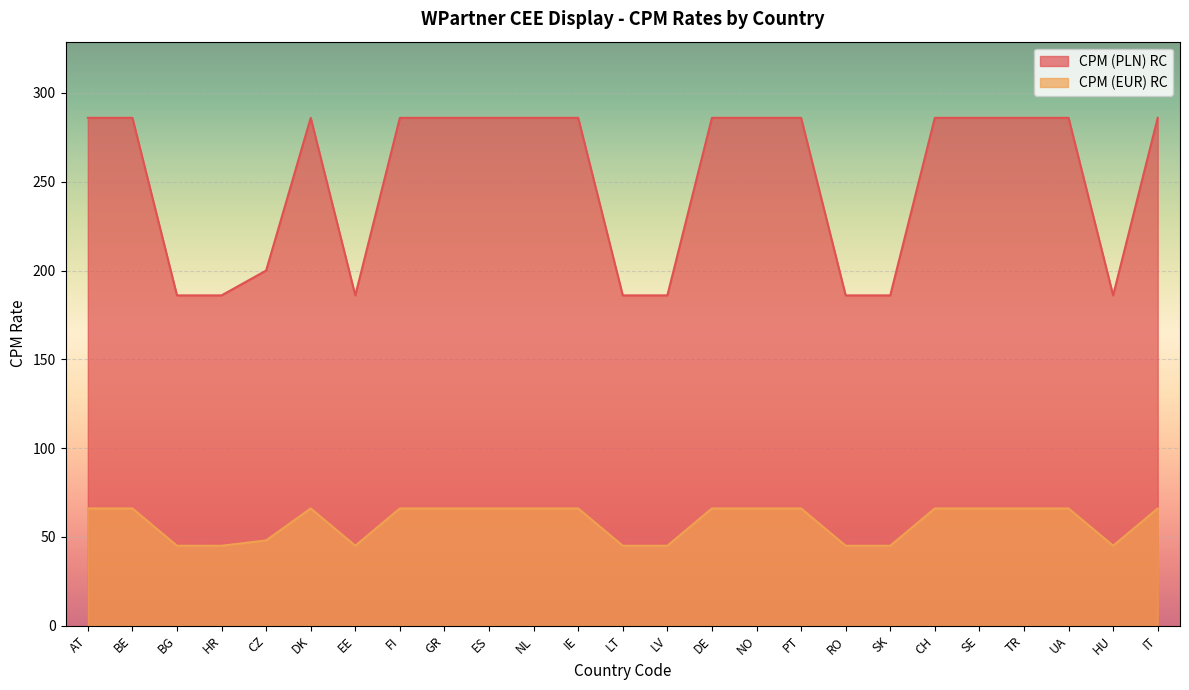

At which category does CPM (PLN) RC reach its first local valley?

EE